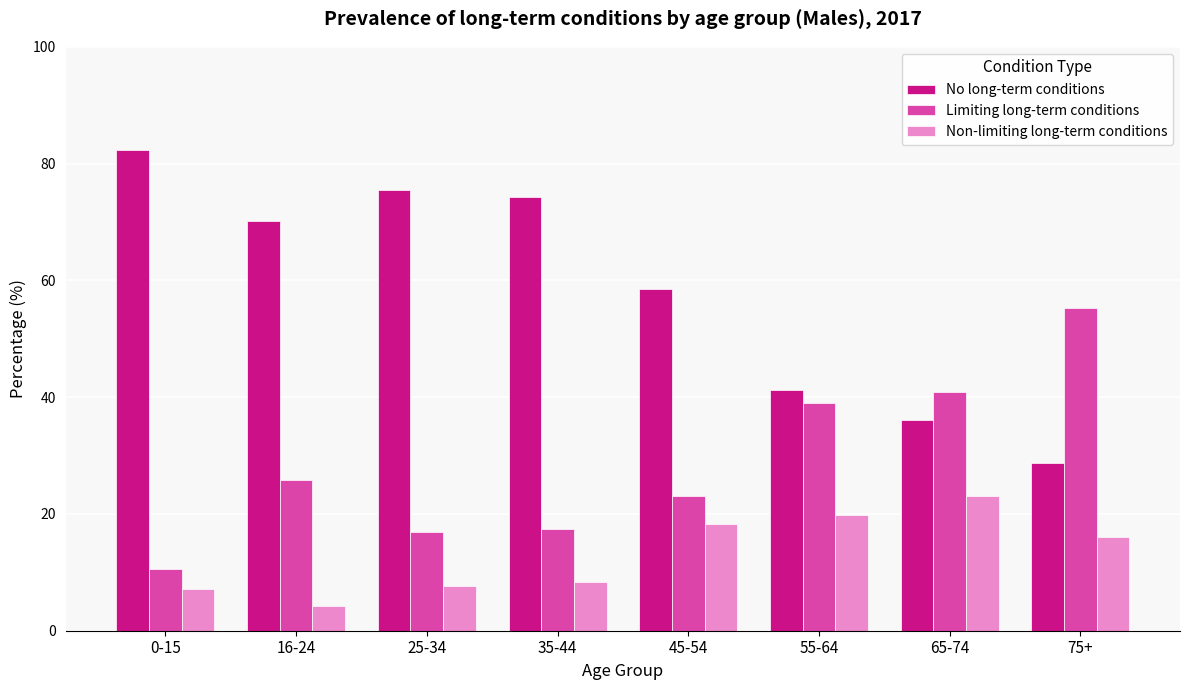

What is the average value of the Non-limiting long-term conditions series?

13.1